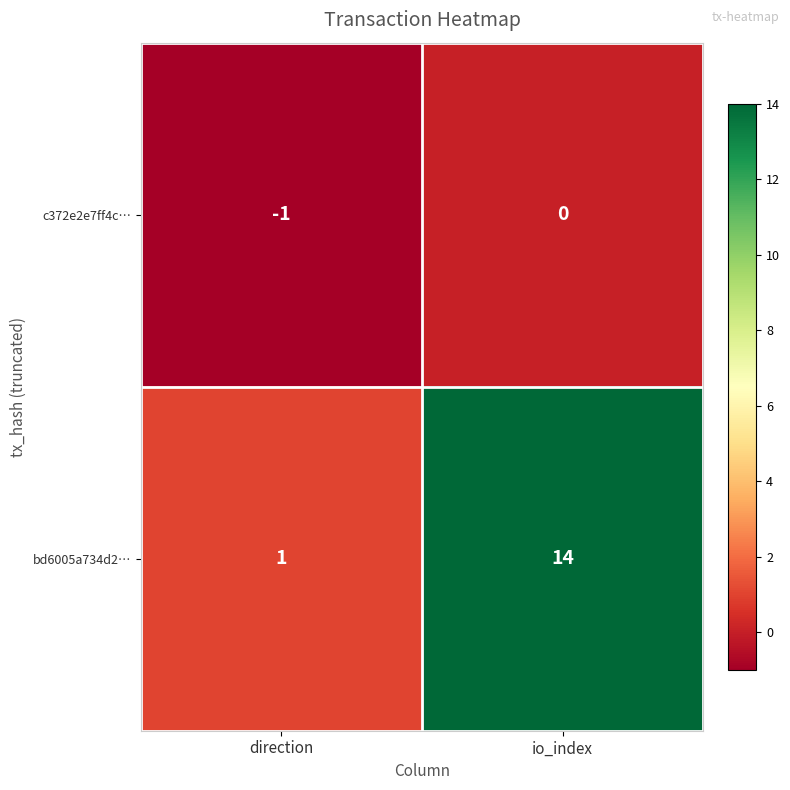

Count the number of data series in this chart.

2